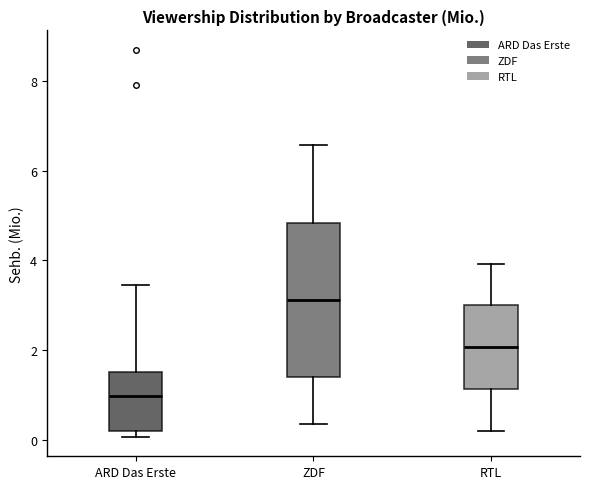

Which box is the tallest, from its lower edge to its upper edge?

ZDF